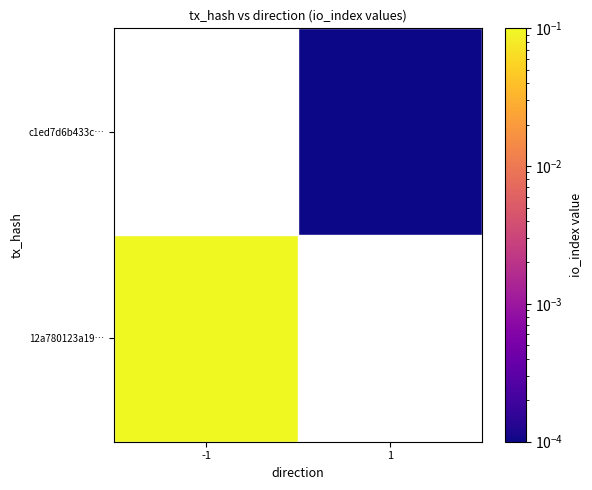

Rank the series by their average value, from lowest to highest.

12a780123a19…, c1ed7d6b433c…